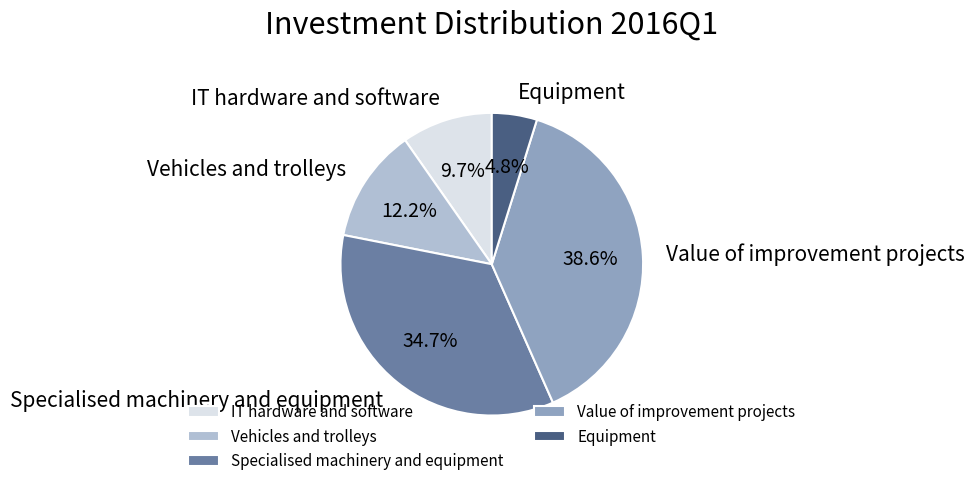

Do IT hardware and software and Equipment together represent more than half of the pie?

No